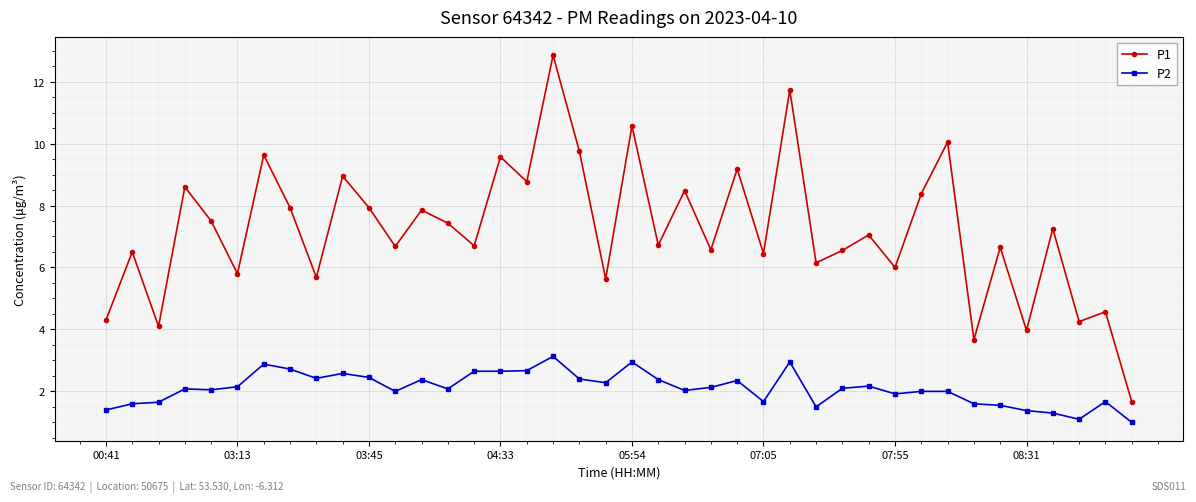

True or false: P1 and P2 intersect in this chart.

False